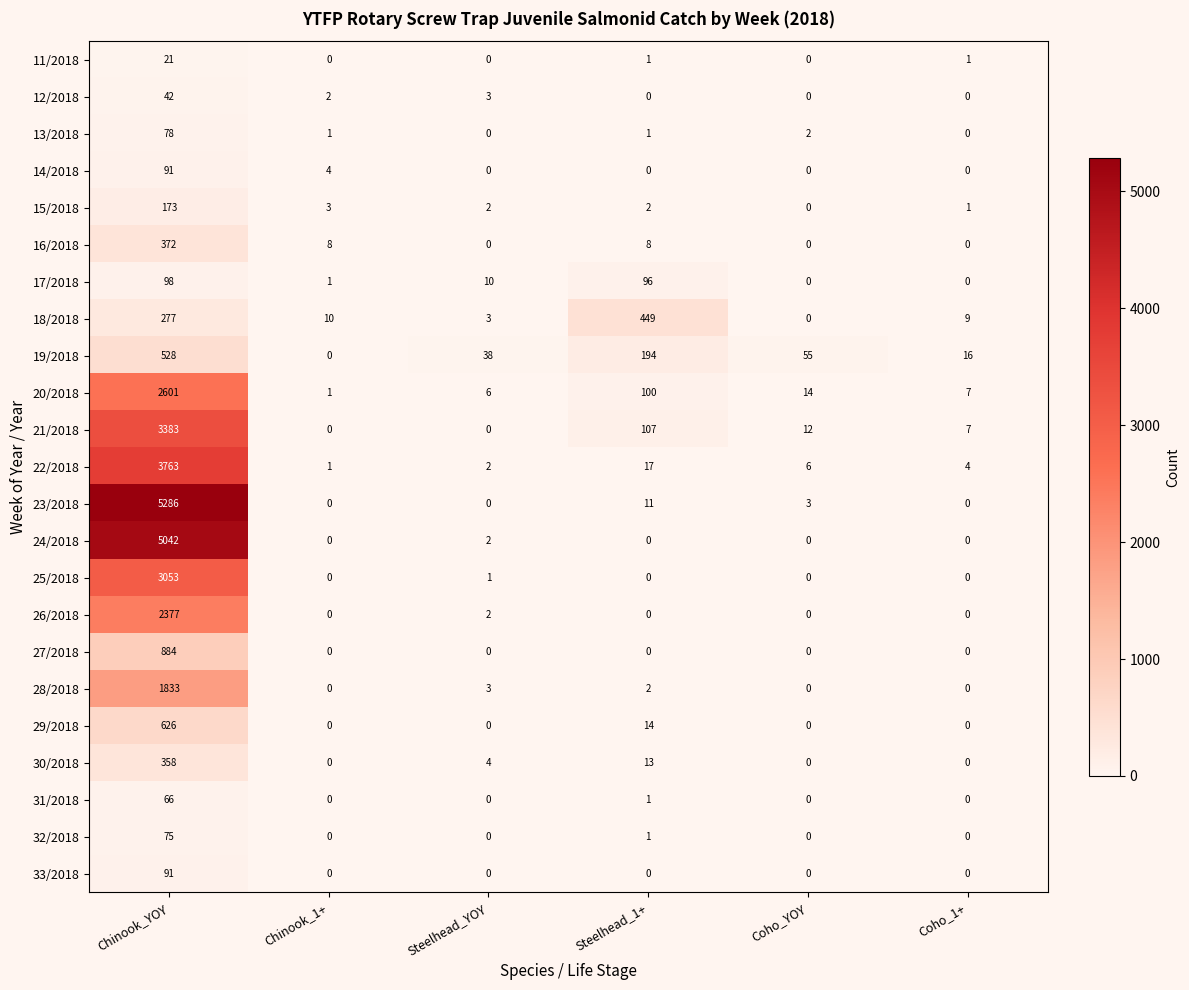

The 33/2018 series shows 0 at Steelhead_1+. True or false?

True